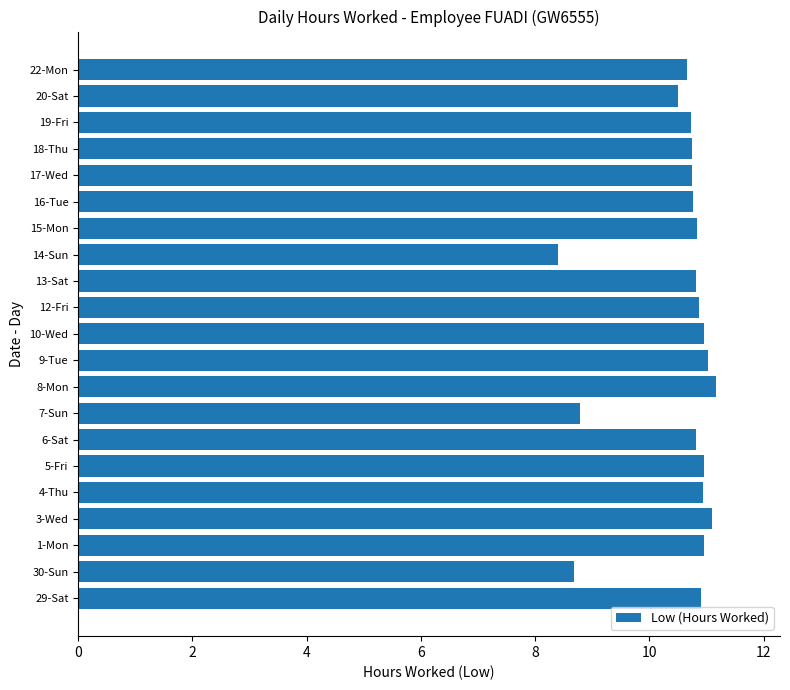

What is the minimum value shown in the chart?

8.4